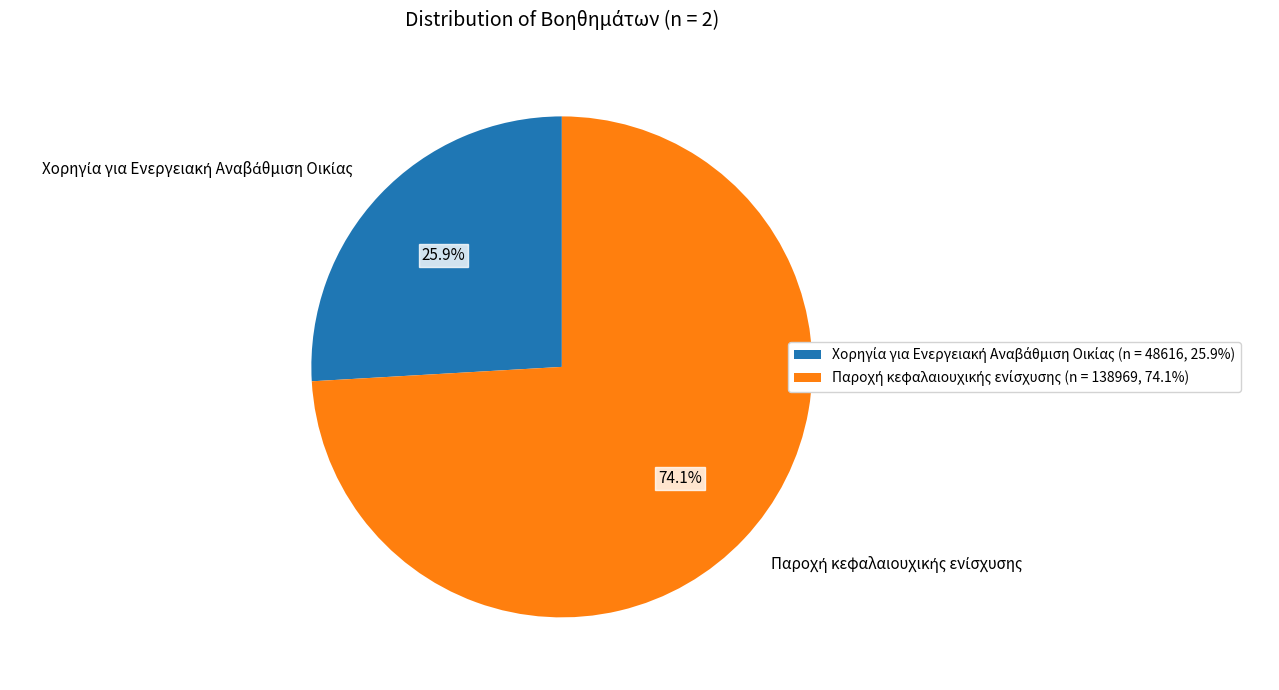

Is there any slice that represents more than half of the pie?

Yes